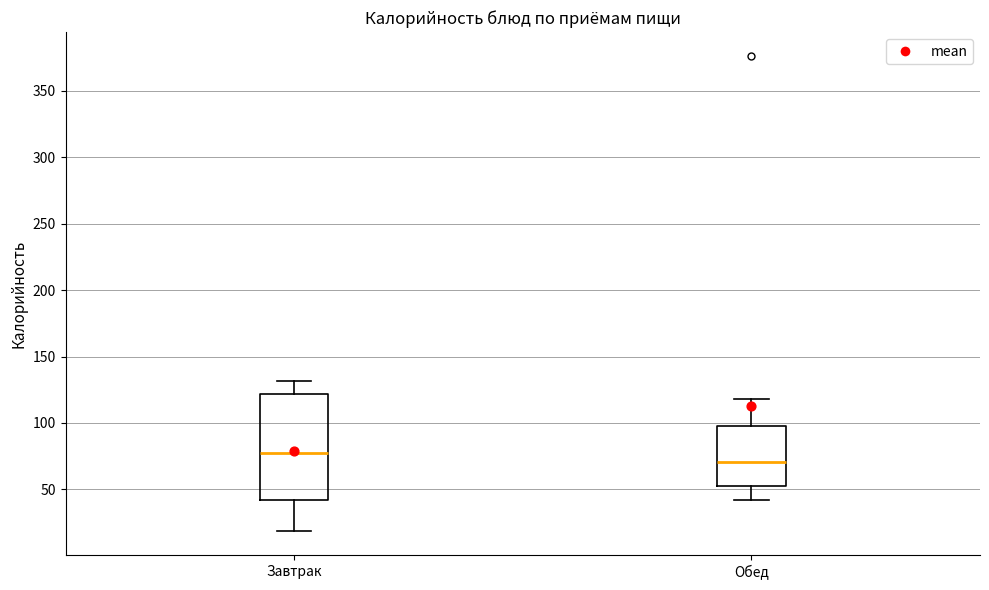

Comparing the boxes themselves (not the whiskers), which one is the tallest?

Завтрак